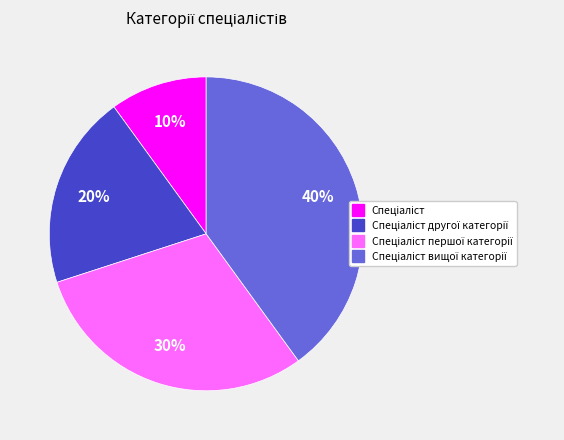

Does any single category account for the majority?

No